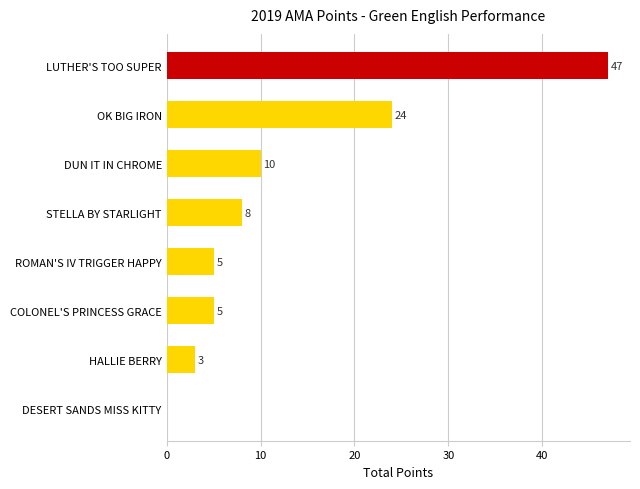

Reading top to bottom, what are all the values shown in this chart?

LUTHER'S TOO SUPER=47	OK BIG IRON=24	DUN IT IN CHROME=10	STELLA BY STARLIGHT=8	ROMAN'S IV TRIGGER HAPPY=5	COLONEL'S PRINCESS GRACE=5	HALLIE BERRY=3	DESERT SANDS MISS KITTY=0